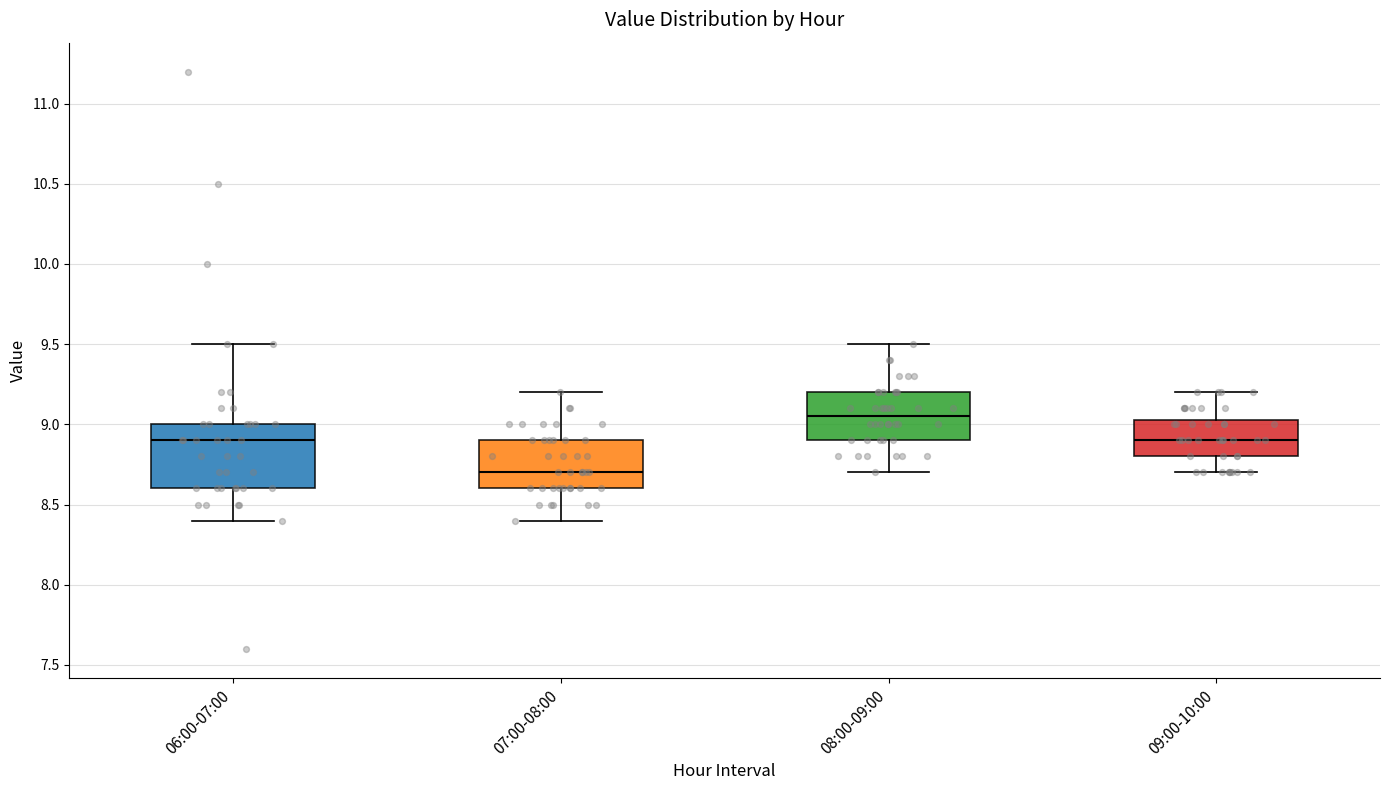

Where is the lower edge of the box for 06:00-07:00 on the y-axis? The values are not printed on the chart, so give them approximately, as read against the axis.

8.60